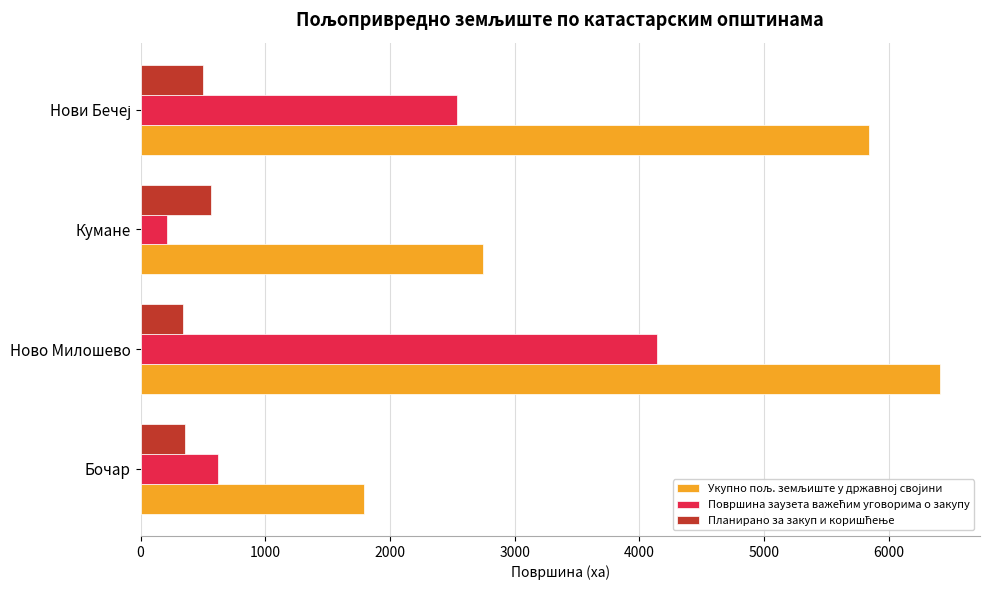

What is the spread (max minus min) of values at Кумане?

2539.6